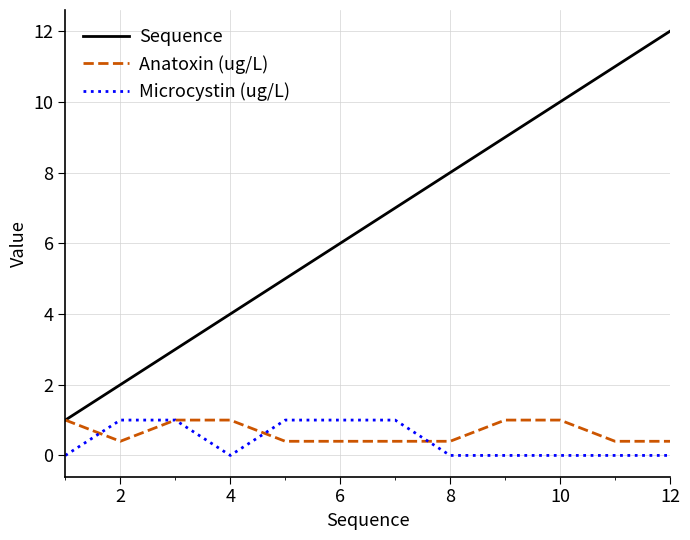

Which series has the largest total across all categories?

Sequence